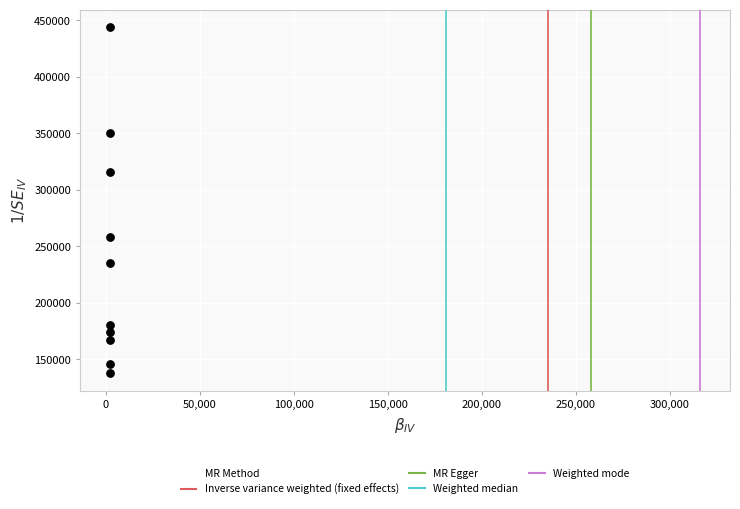

What Y value in the scatter plot is closest to 290891?

316198